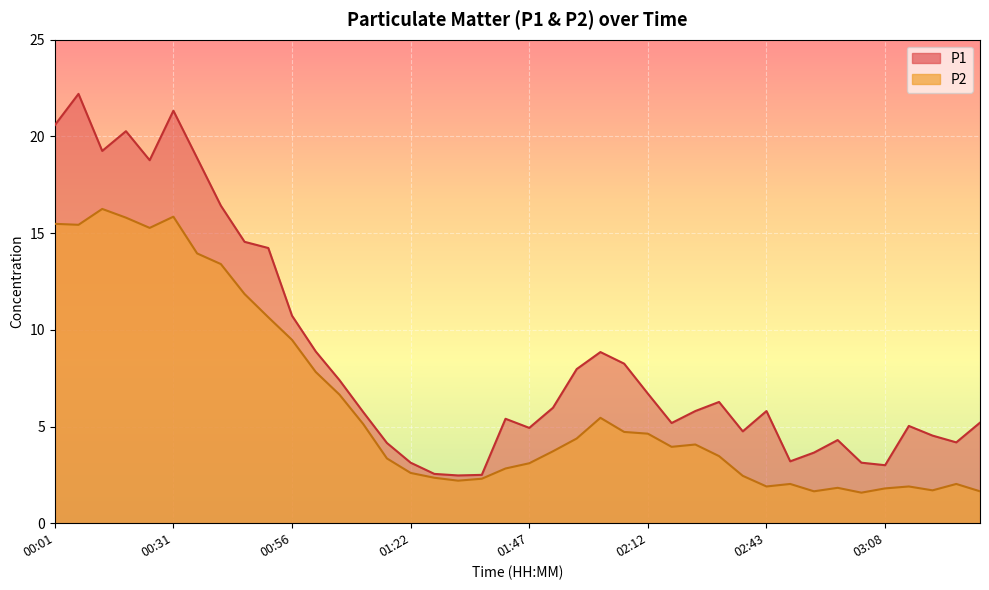

At which label does P1 reach its peak?

00:06